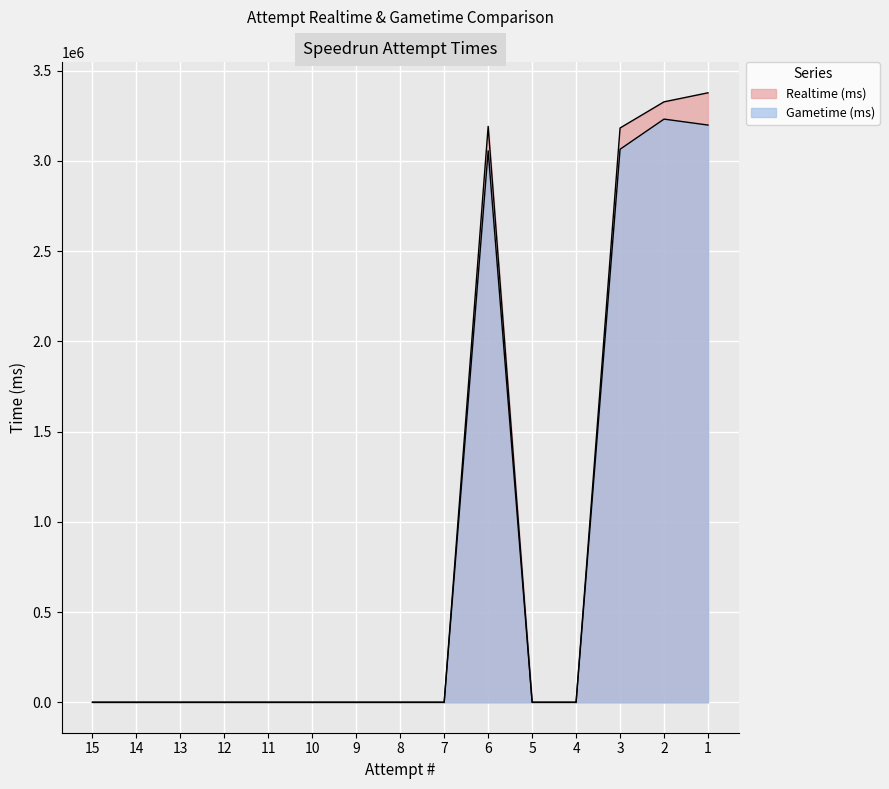

How many lines are shown in the chart?

2